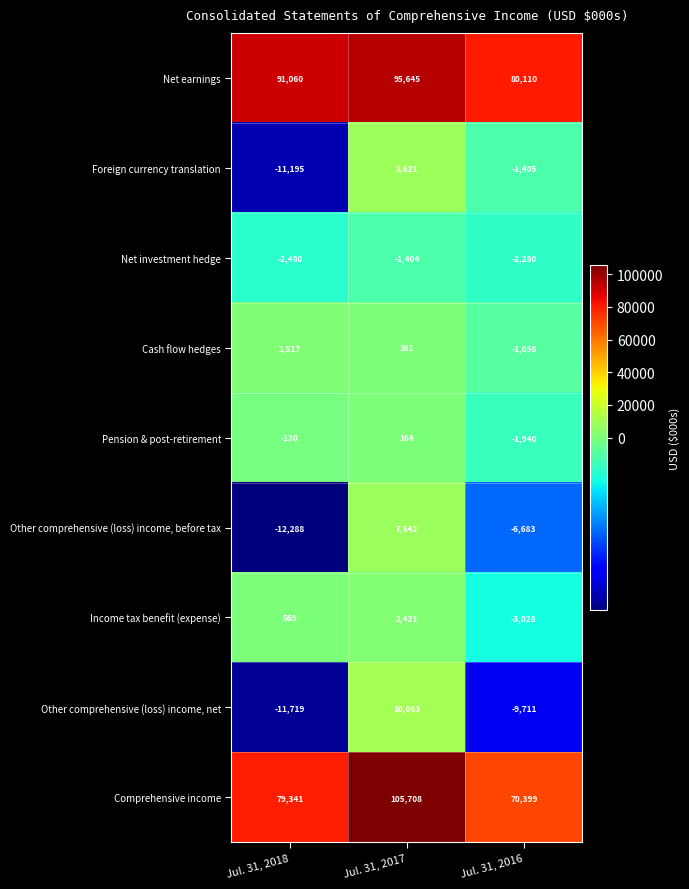

Between Jul. 31, 2018 and Jul. 31, 2017, which series saw the biggest shift?

Comprehensive income